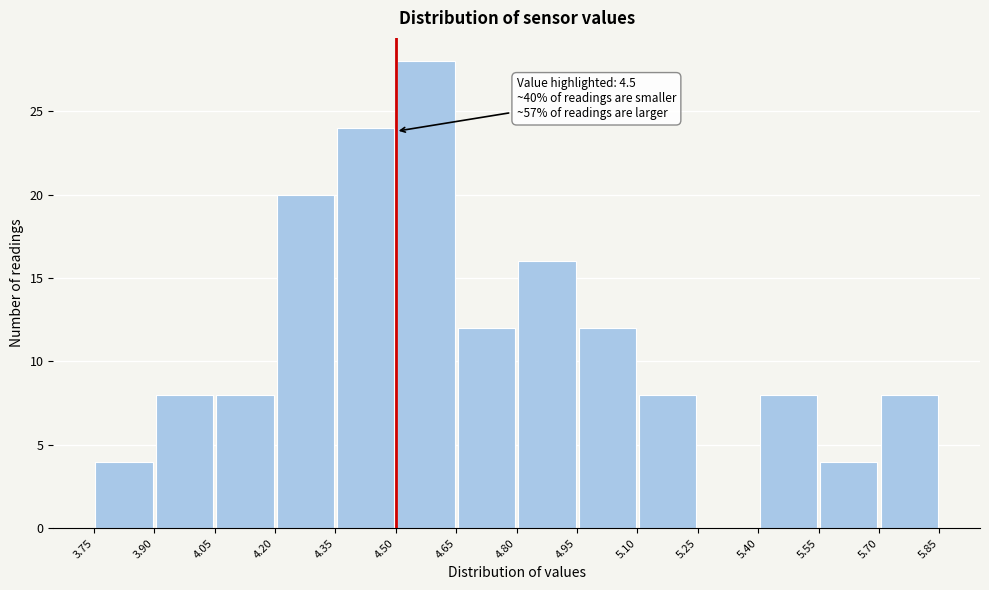

Which range on the x-axis has the tallest bar?

4.50 to 4.65